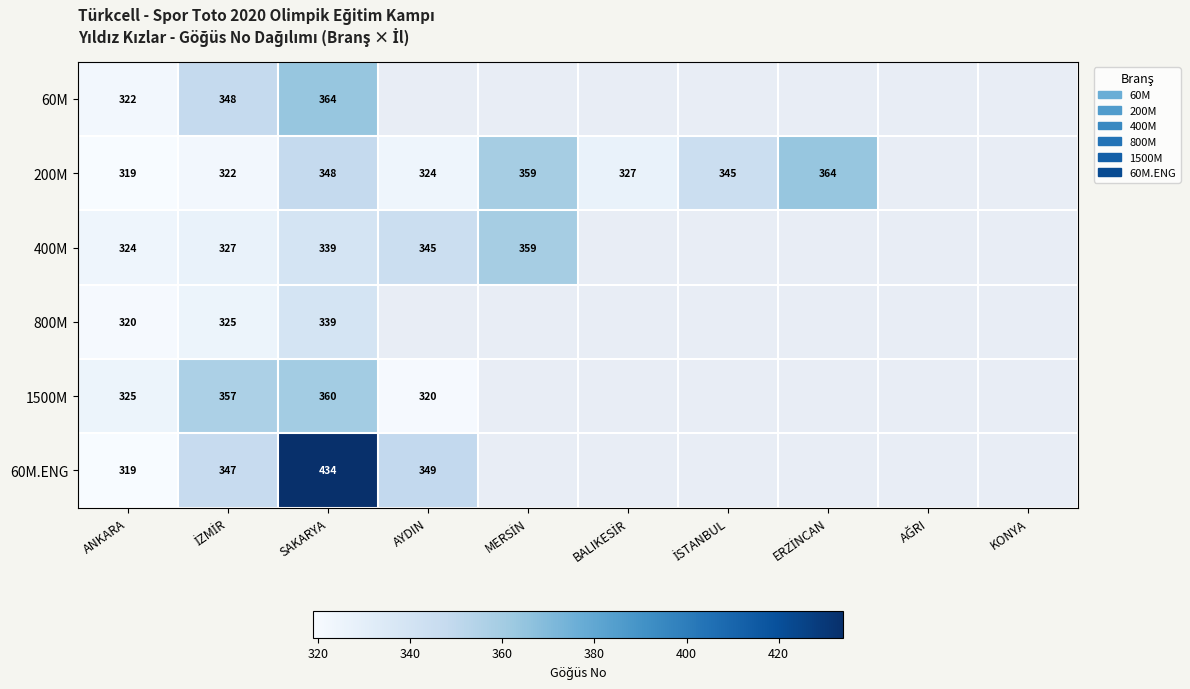

Which has a higher value, BALIKESİR or SAKARYA?

SAKARYA